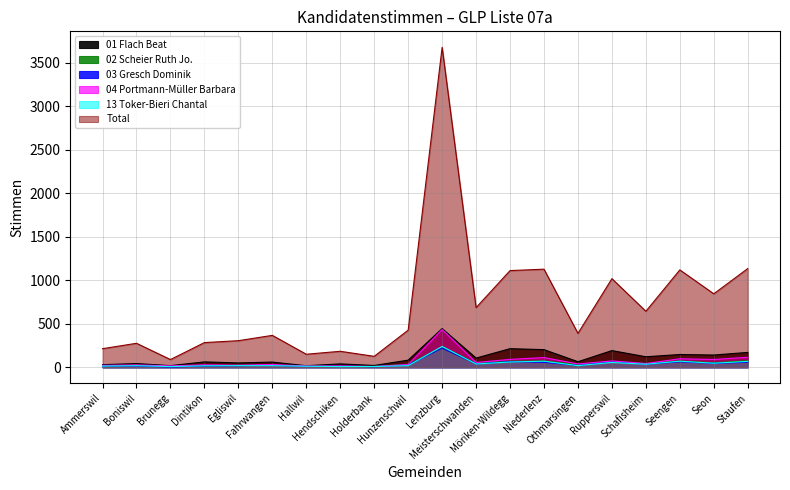

The value of 13 Toker-Bieri Chantal at Meisterschwanden is 37. True or false?

True